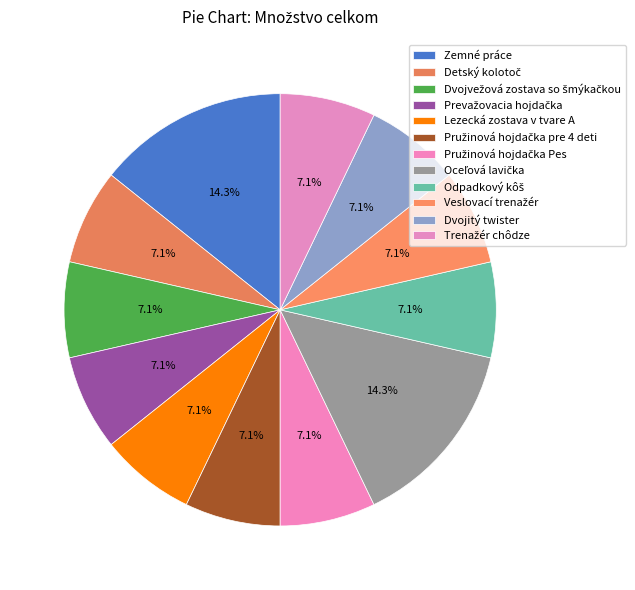

True or false: Dvojitý twister accounts for 19% of the total.

False